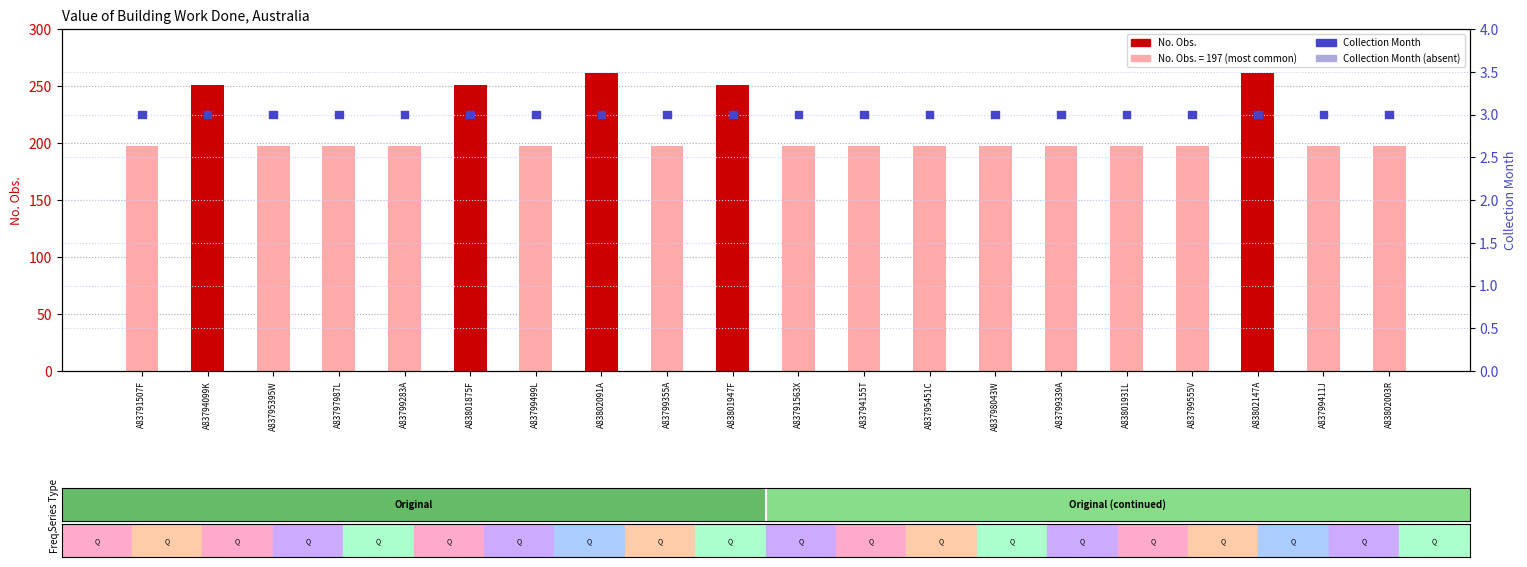

At how many categories does at least one series exceed 241?

5